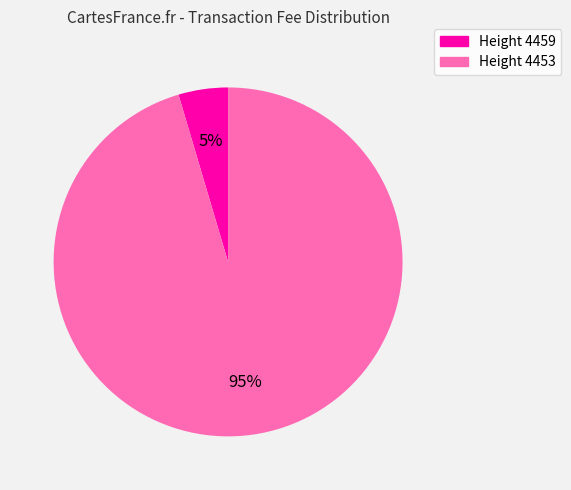

To the nearest percent, what percentage of the pie is Height 4453?

95%